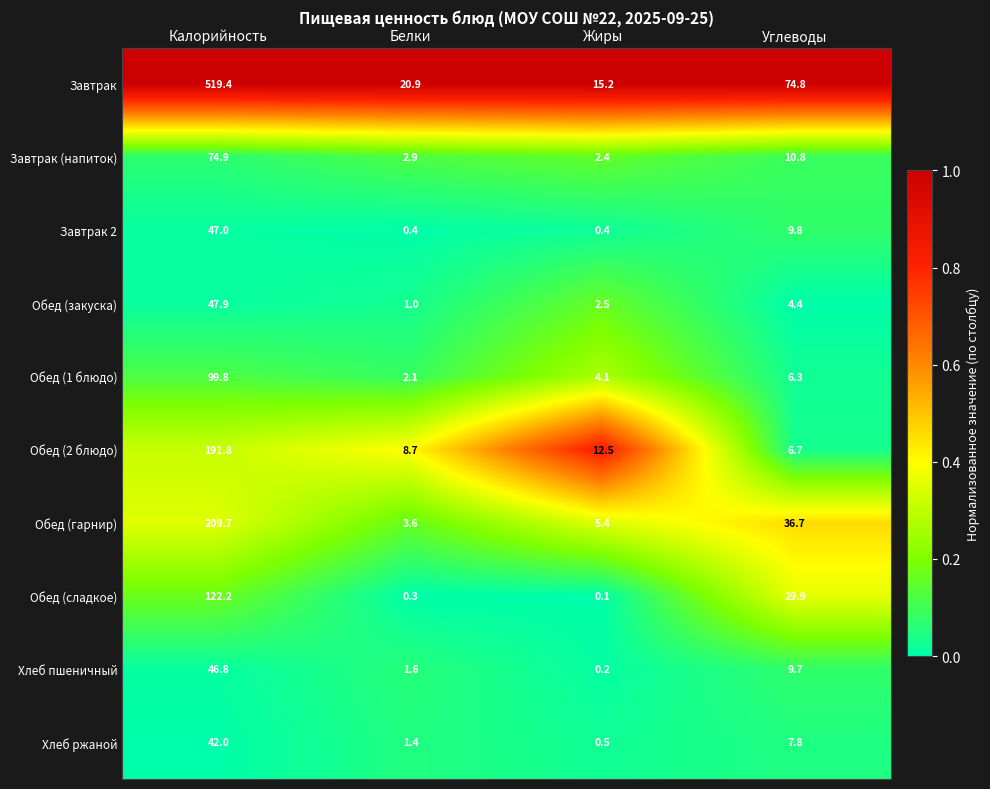

At which category does the chart reach its minimum across all series?

Жиры